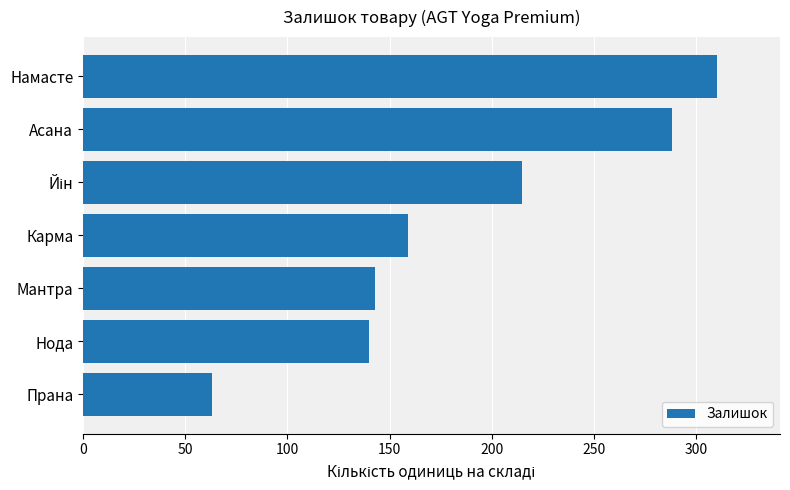

The value at Прана is 21. True or false?

False